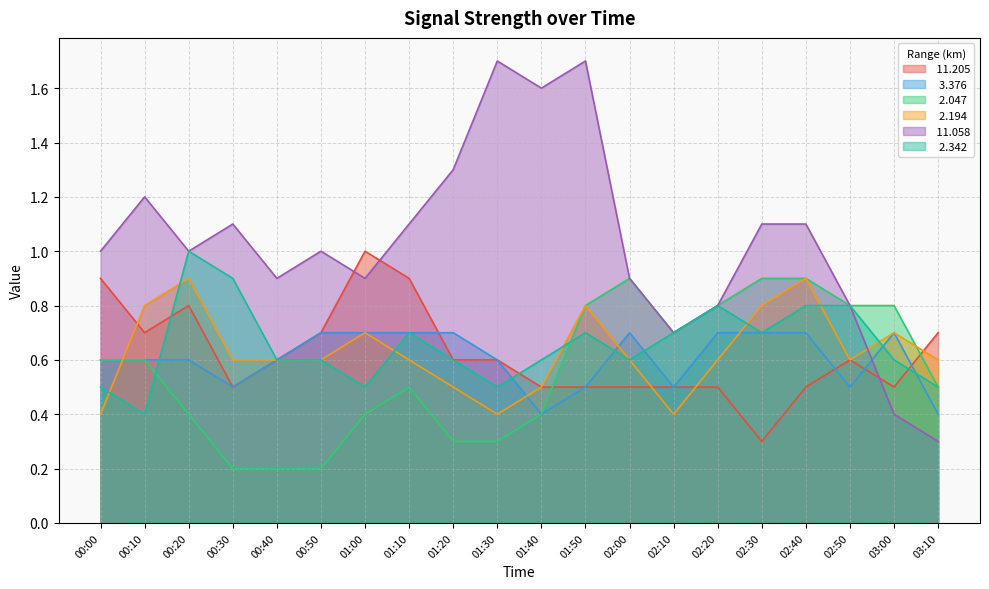

What is the label of the 3rd point from the left?

00:20